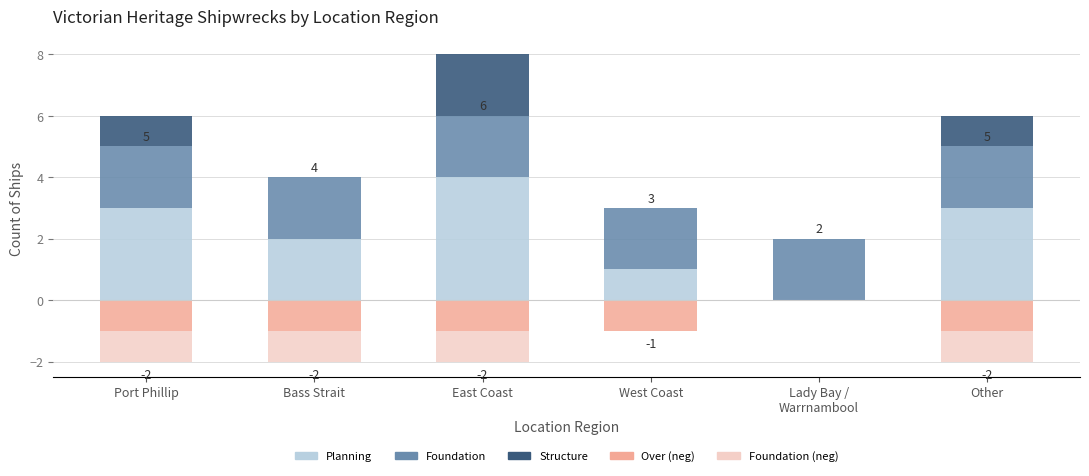

What is the label of the 2nd bar from the right?

Lady Bay /
Warrnambool